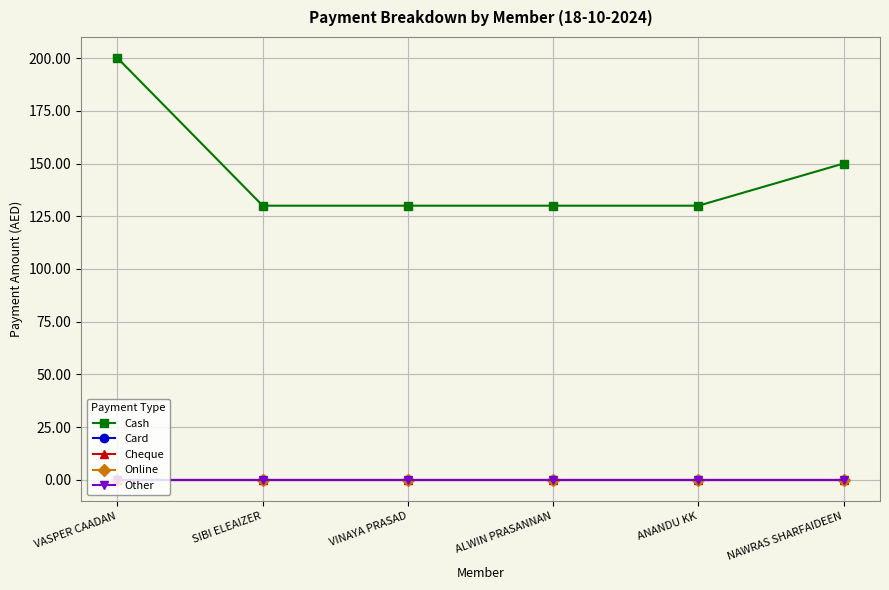

At NAWRAS SHARFAIDEEN, list the series in order from smallest to largest.

Card, Cheque, Online, Other, Cash